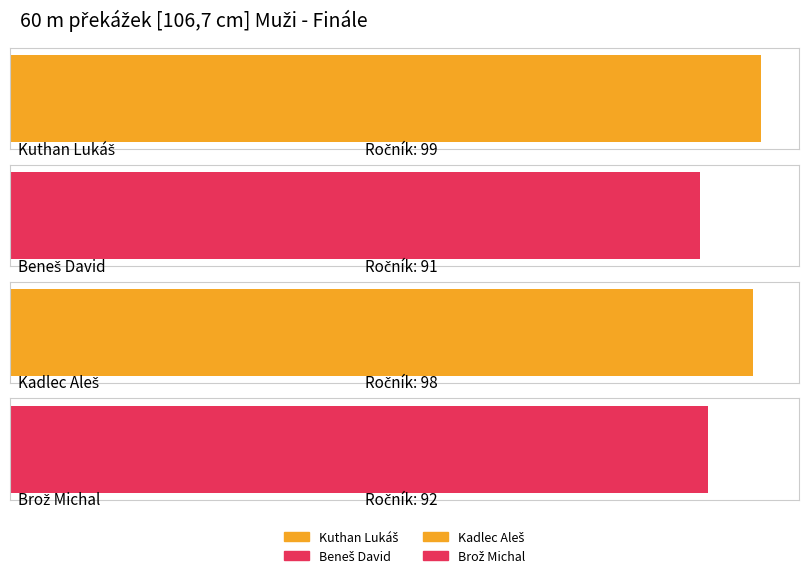

Which has a higher value, Brož Michal or Kadlec Aleš?

Kadlec Aleš